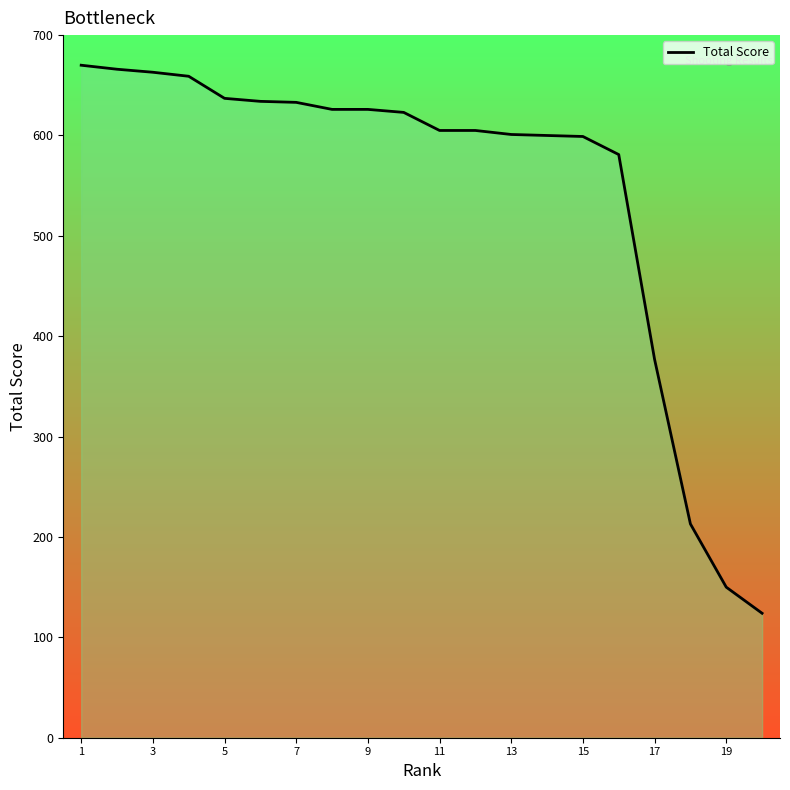

What is the minimum value shown in the chart?

124